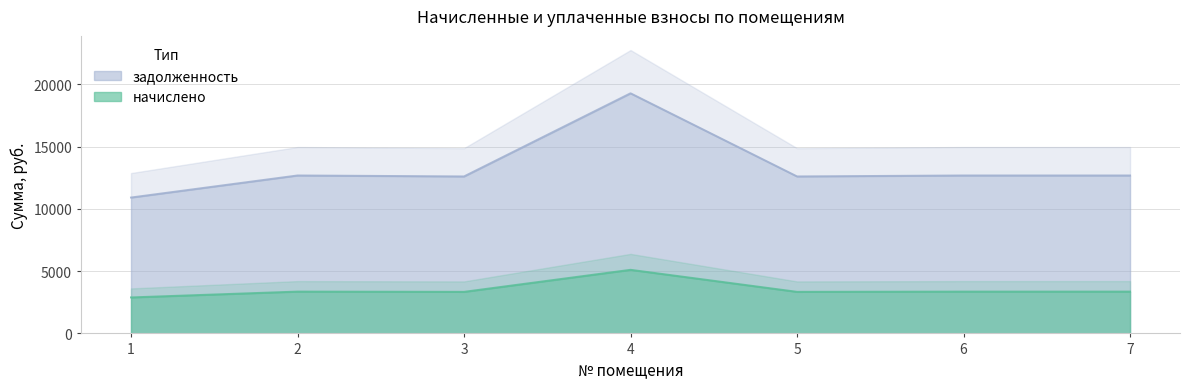

Between 6 and 4, which is larger?

4